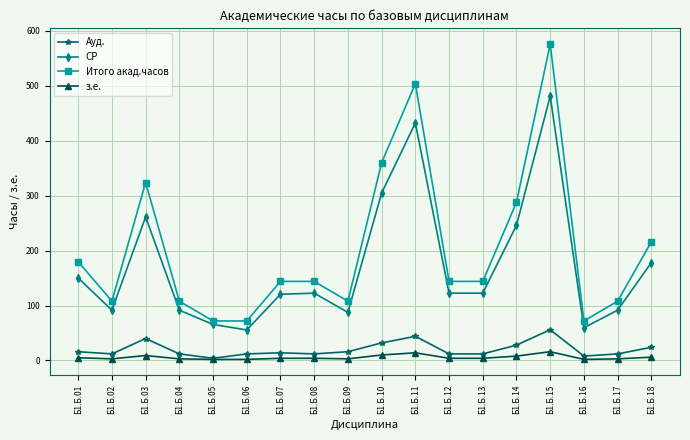

What is the sum of the СР values at Б1.Б.11 and Б1.Б.07?

553.0